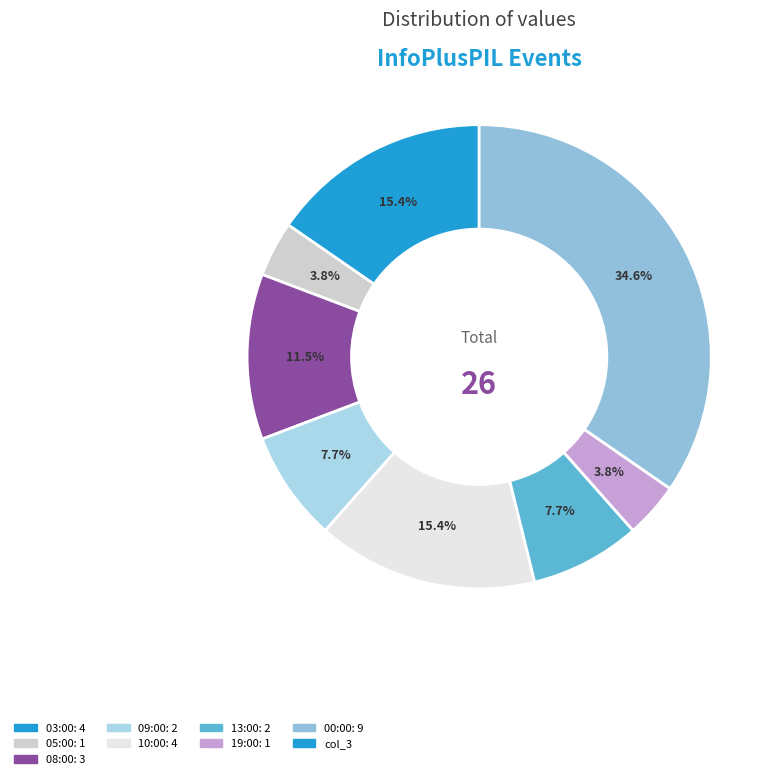

Rank the categories by value from lowest to highest.

05:00, 19:00, 09:00, 13:00, 08:00, 03:00, 10:00, 00:00